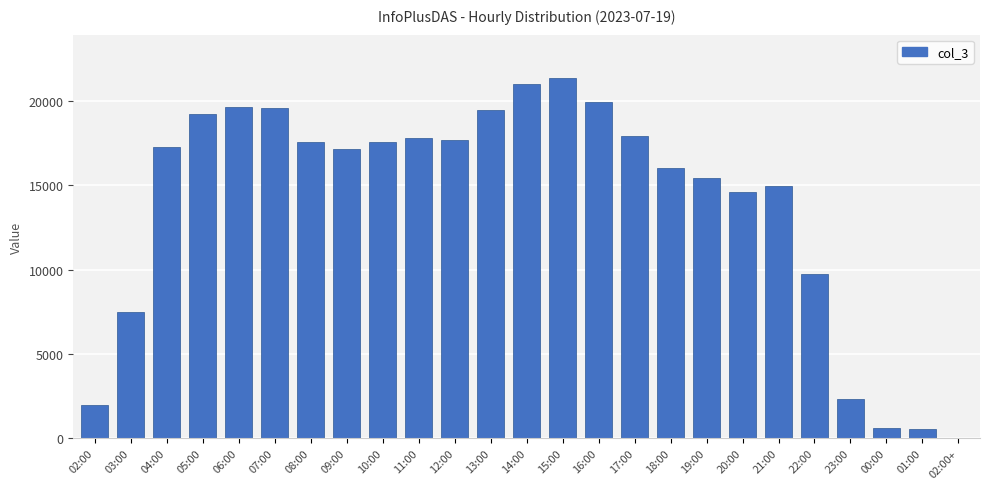

What is the sum of all values?

346854